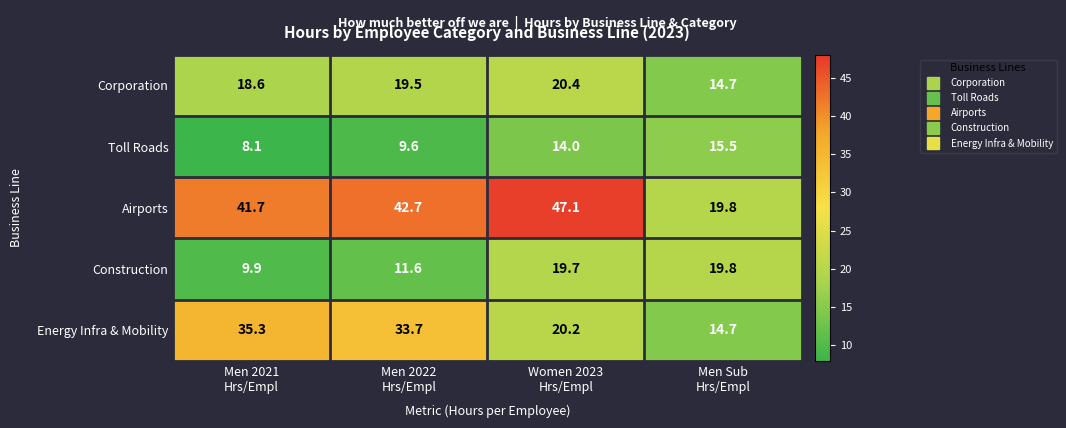

Which series has the widest spread of values?

Airports